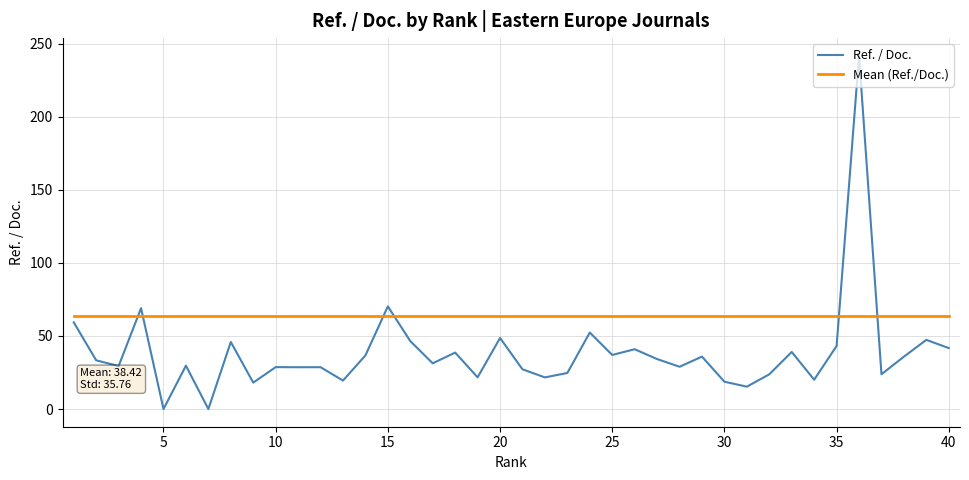

At how many categories does at least one series exceed 42?

40